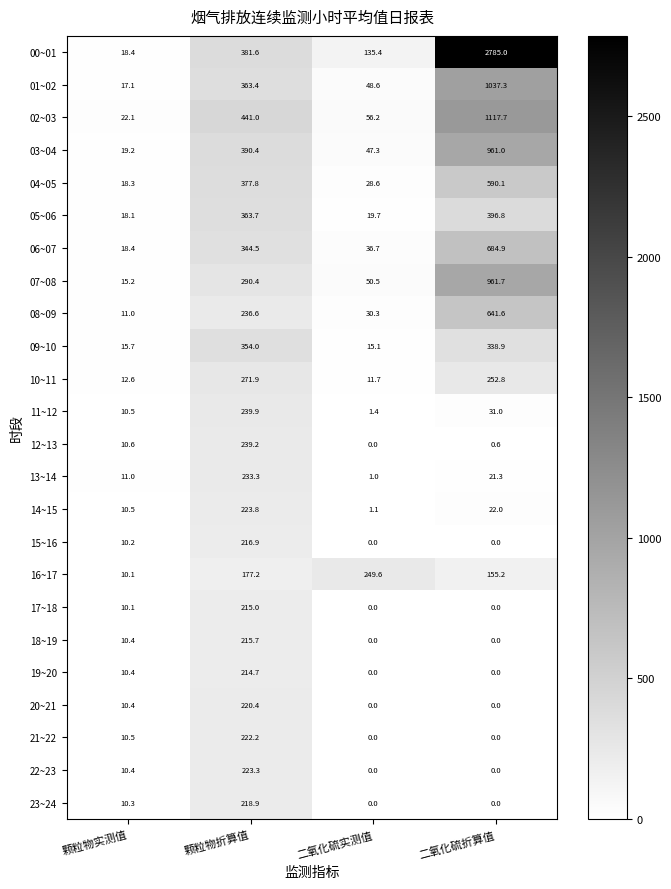

Which series has the largest total across all categories?

00~01